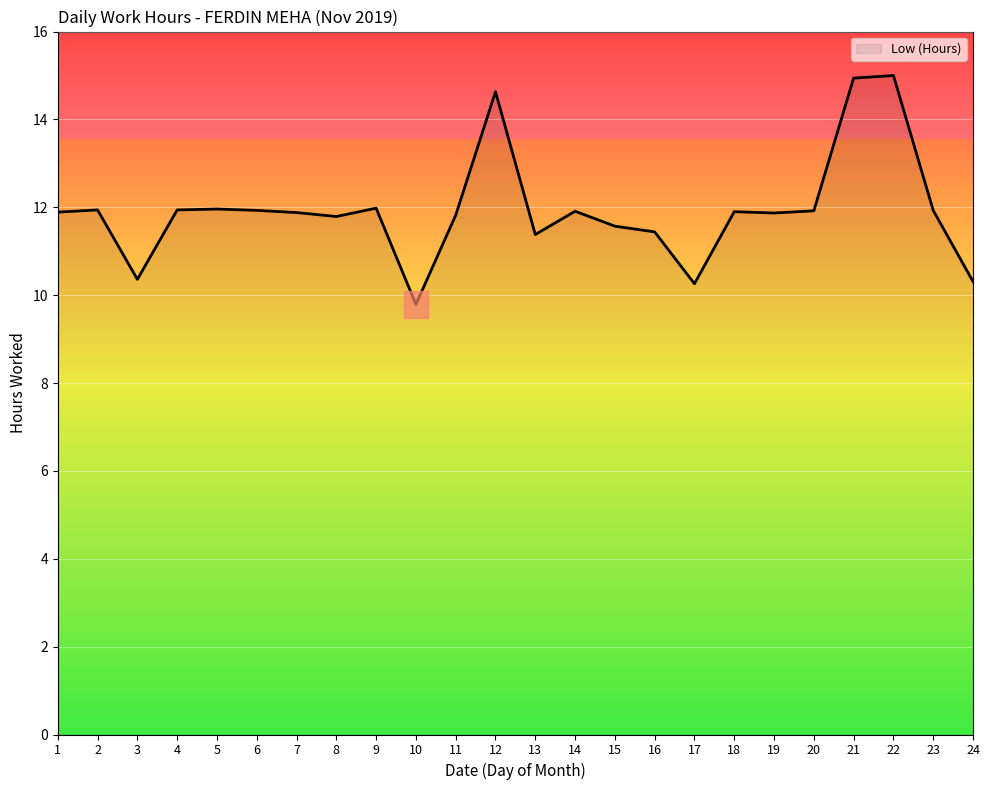

What is the minimum value shown in the chart?

9.8